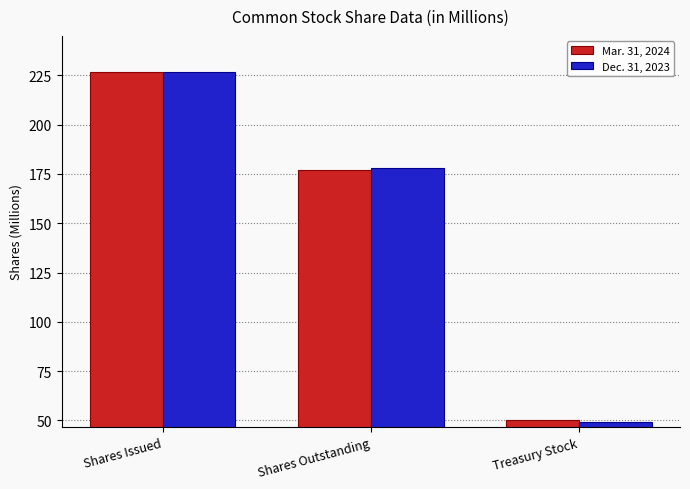

At which label is Mar. 31, 2024 closest to 138?

Shares Outstanding